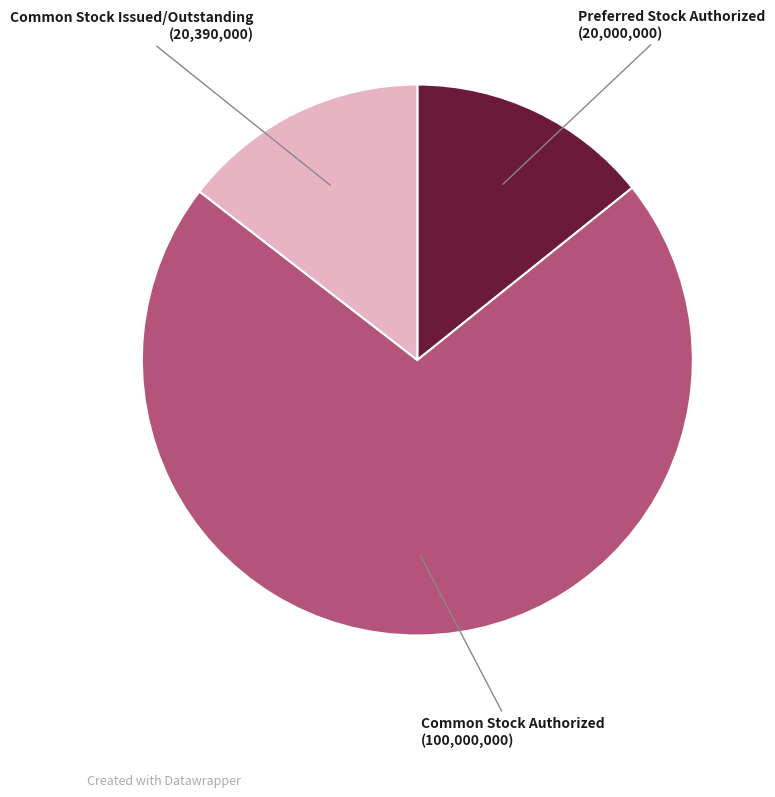

To the nearest percent, what is the average slice percentage?

33%